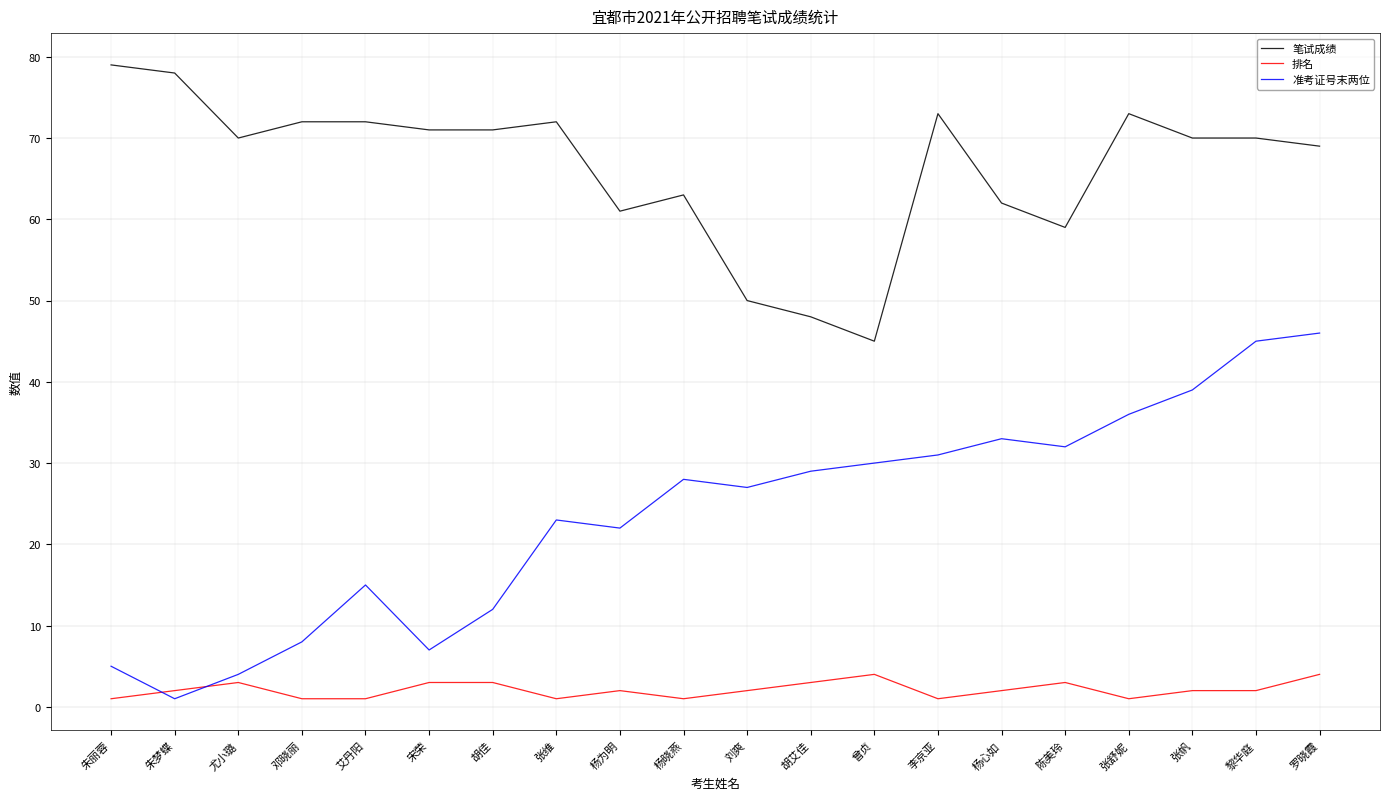

True or false: 笔试成绩 has more than 2 interior local peaks.

True